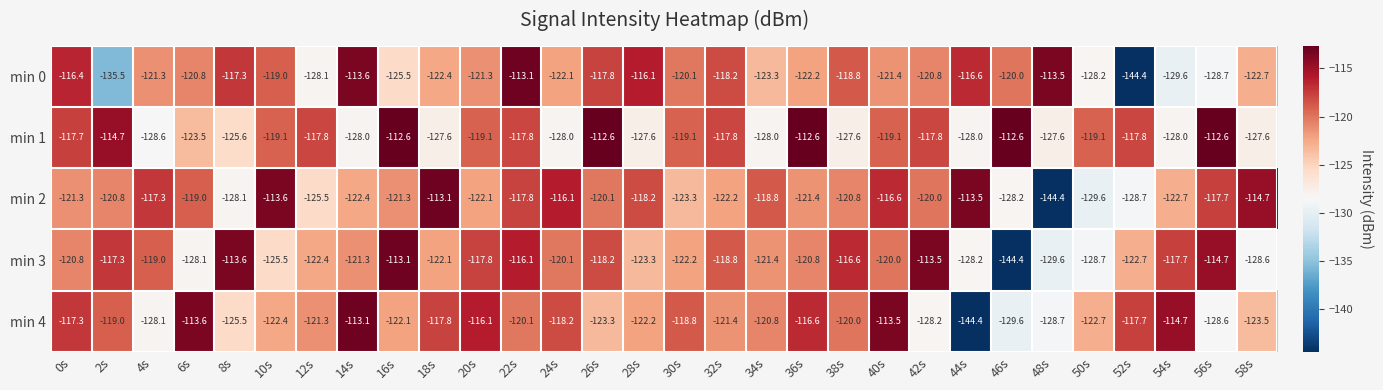

The min 4 series shows -114.7 at 54s. True or false?

True